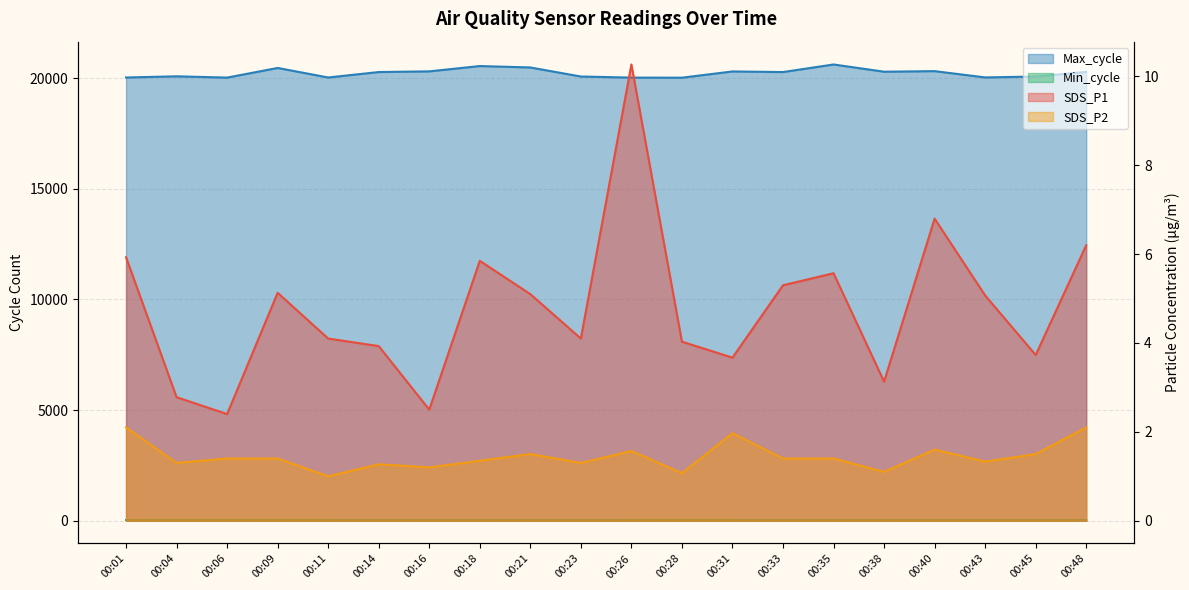

Between 00:45 and 00:04, which is larger?

00:45